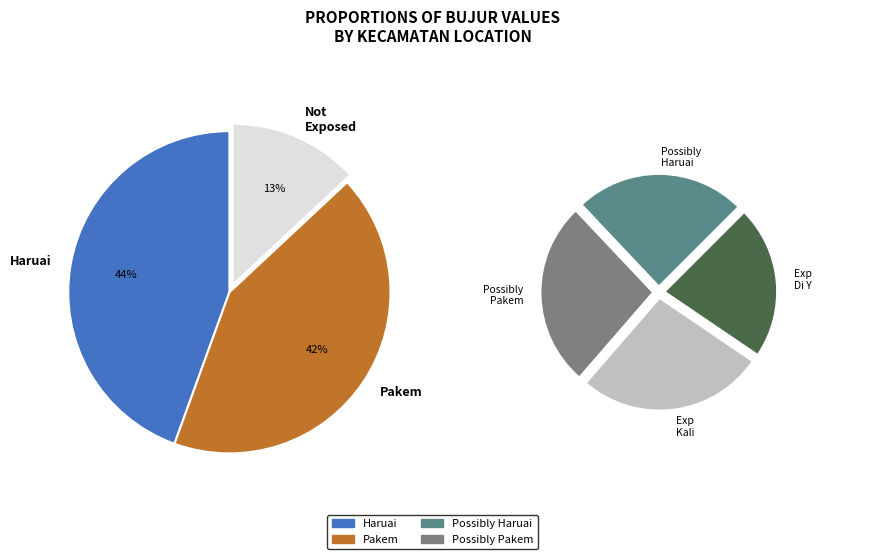

Which has a higher value, Pakem, Sleman or Haruai, Tabalong?

Haruai, Tabalong